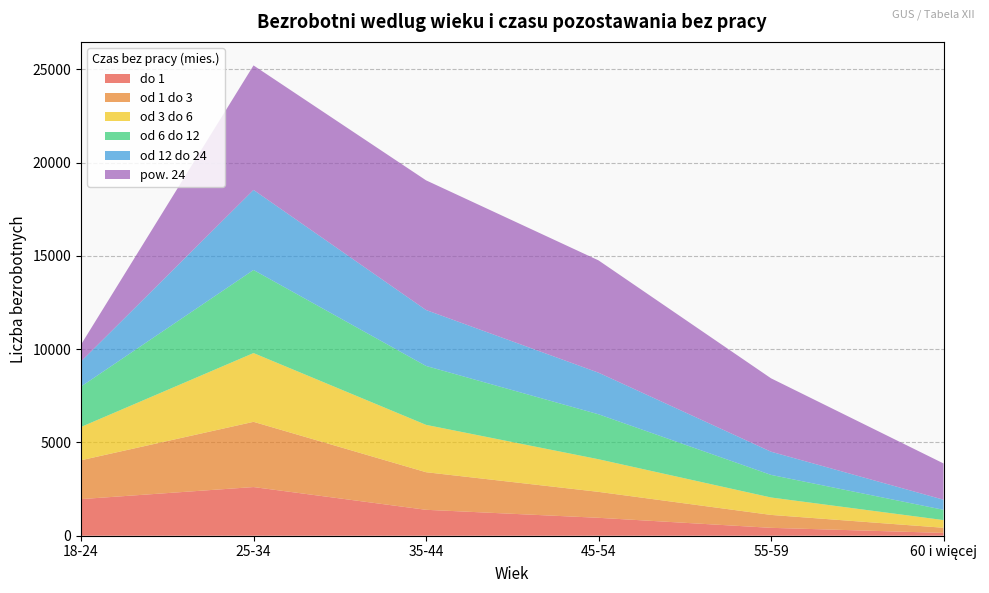

Reading right to left, extract all data points from this chart.

do 1: 60 i więcej=151	55-59=423	45-54=961	35-44=1390	25-34=2610	18-24=1963
od 1 do 3: 60 i więcej=276	55-59=693	45-54=1391	35-44=2016	25-34=3497	18-24=2084
od 3 do 6: 60 i więcej=412	55-59=934	45-54=1749	35-44=2539	25-34=3687	18-24=1784
od 6 do 12: 60 i więcej=550	55-59=1212	45-54=2411	35-44=3159	25-34=4455	18-24=2169
od 12 do 24: 60 i więcej=542	55-59=1243	45-54=2230	35-44=2999	25-34=4293	18-24=1345
pow. 24: 60 i więcej=1945	55-59=3936	45-54=6022	35-44=6954	25-34=6676	18-24=905